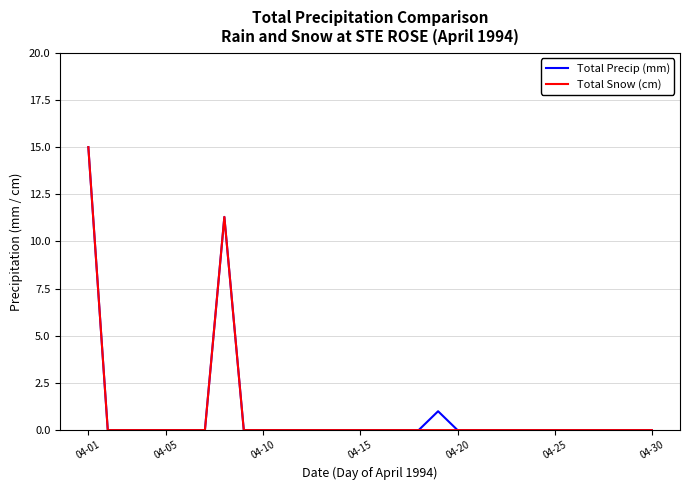

What is the sum of all Total Snow (cm) values?

26.3